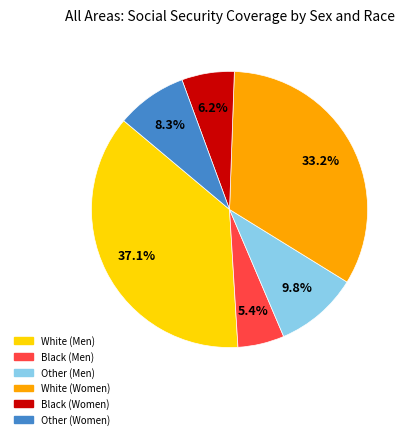

Is there any slice that represents more than half of the pie?

No